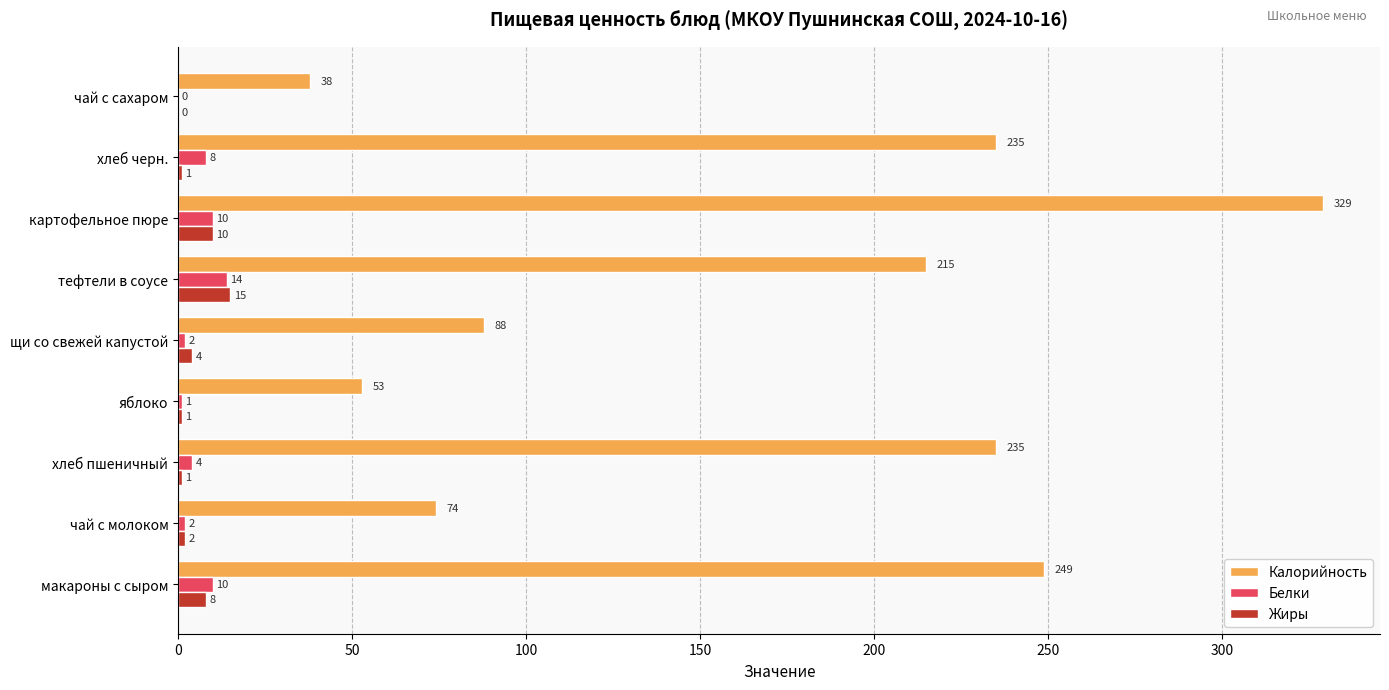

True or false: Белки has a value of 4 at хлеб пшеничный.

True